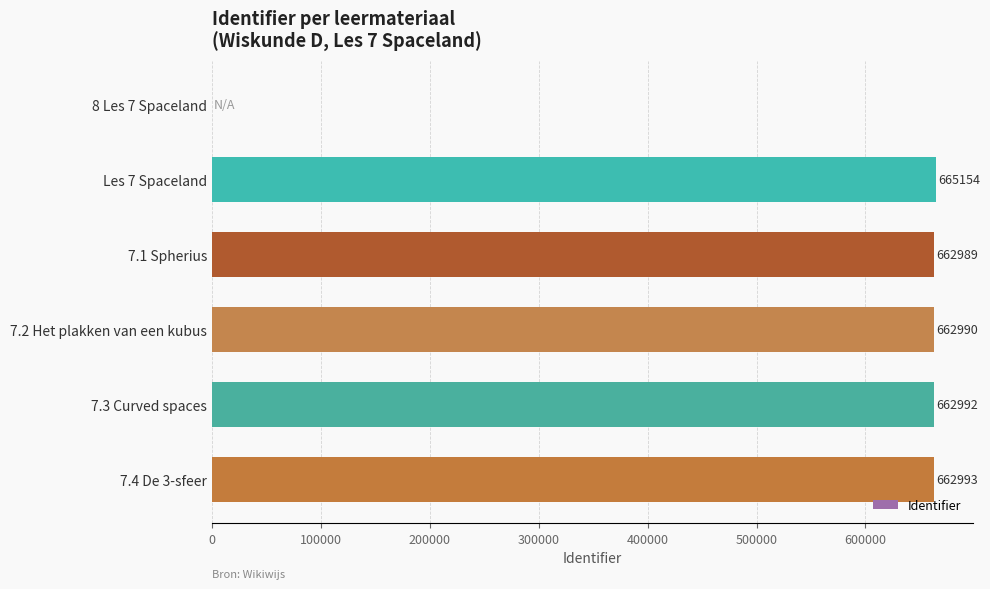

How many values are above zero?

5